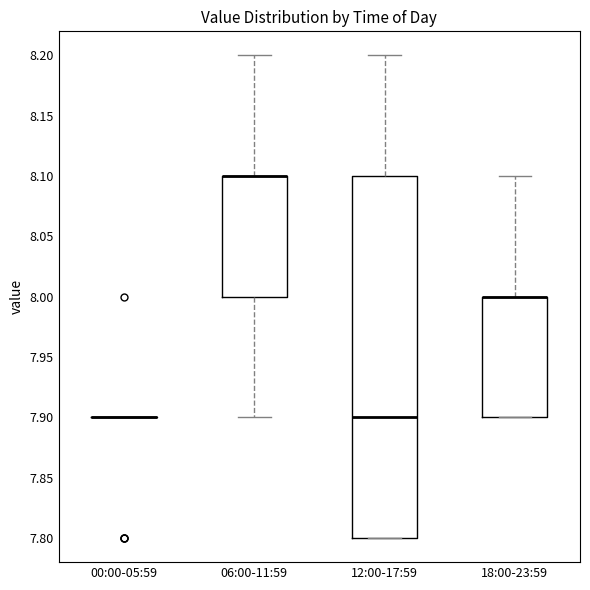

Comparing the boxes themselves (not the whiskers), which one is the tallest?

12:00-17:59